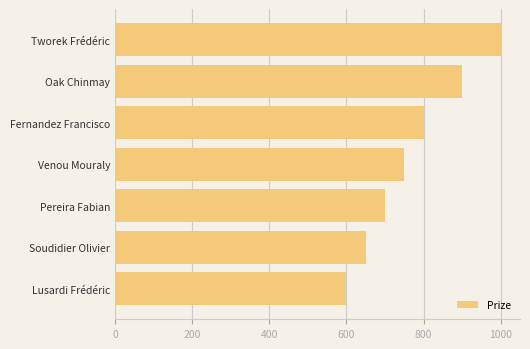

List the labels in order of value, largest first.

Tworek Frédéric, Oak Chinmay, Fernandez Francisco, Venou Mouraly, Pereira Fabian, Soudidier Olivier, Lusardi Frédéric